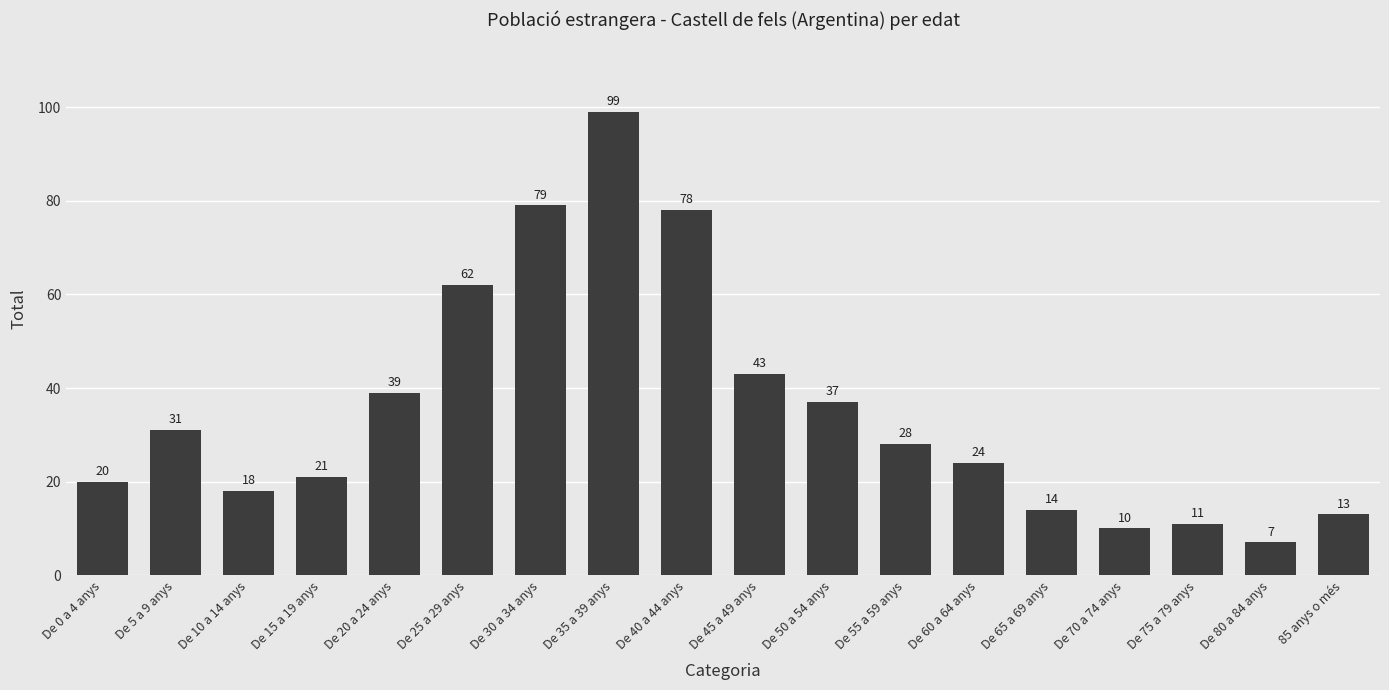

What is the greatest value displayed?

99